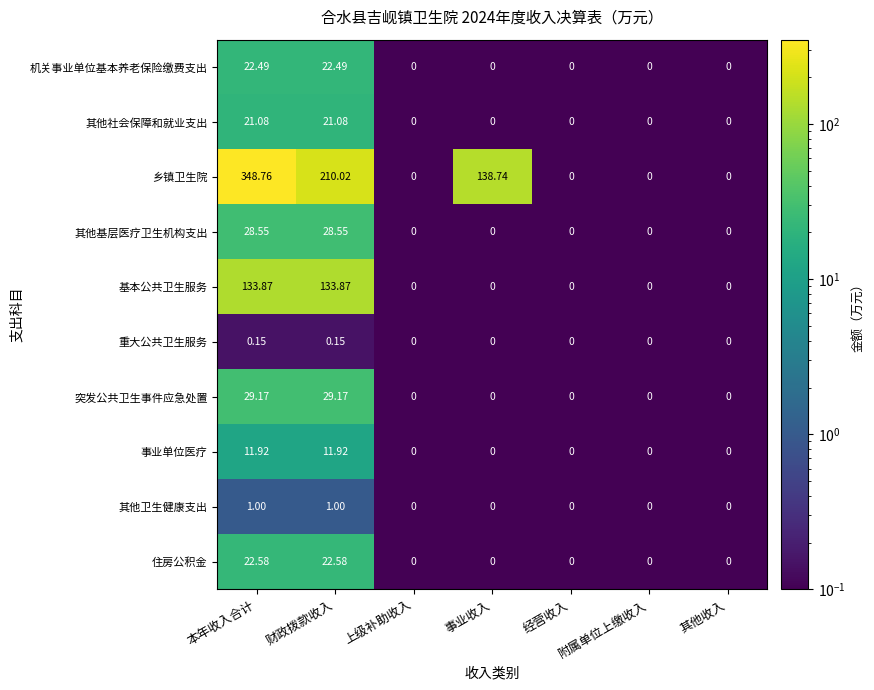

At which category is the sum across all series the highest?

本年收入合计